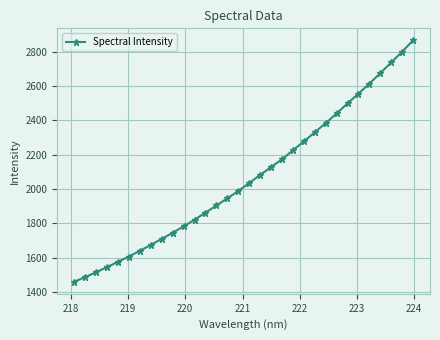

True or false: there are more than 1 points higher than both neighbors.

False